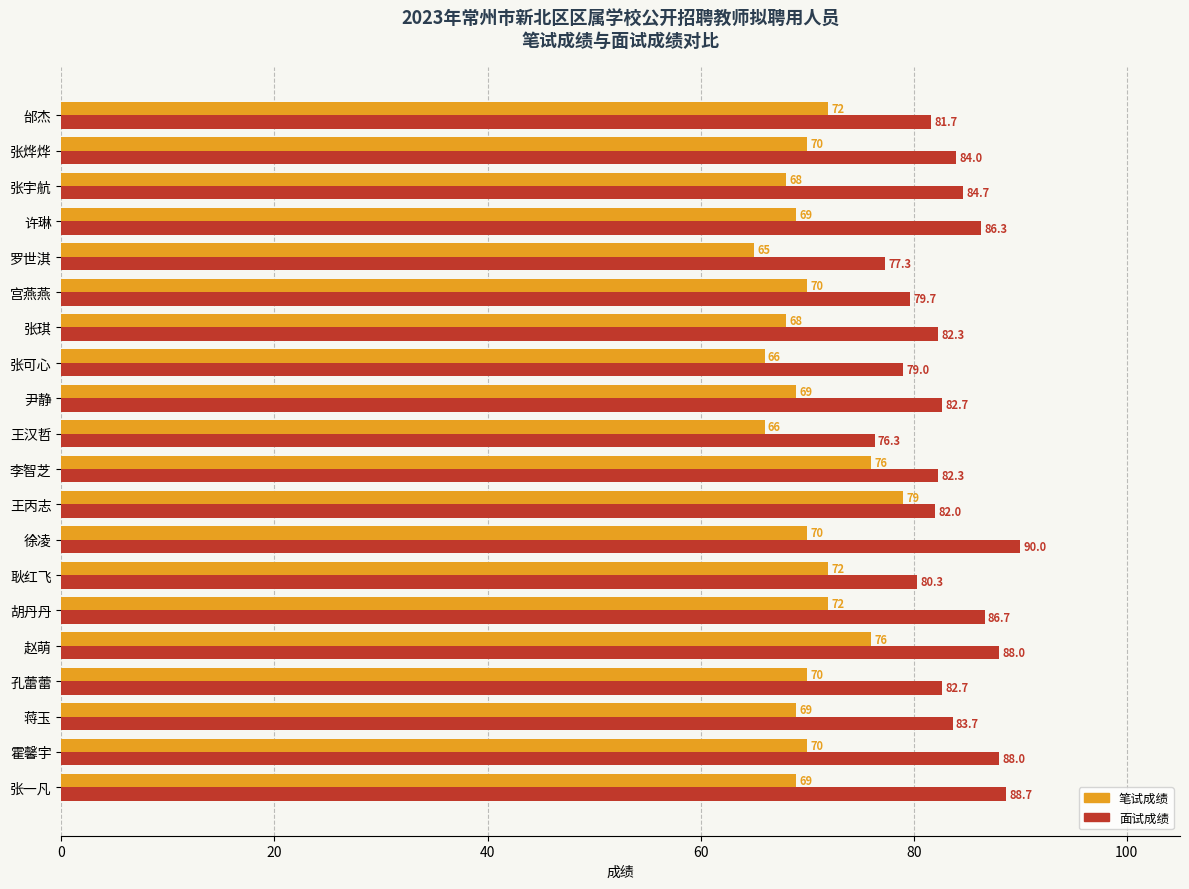

Which label corresponds to the largest value in the chart?

徐凌